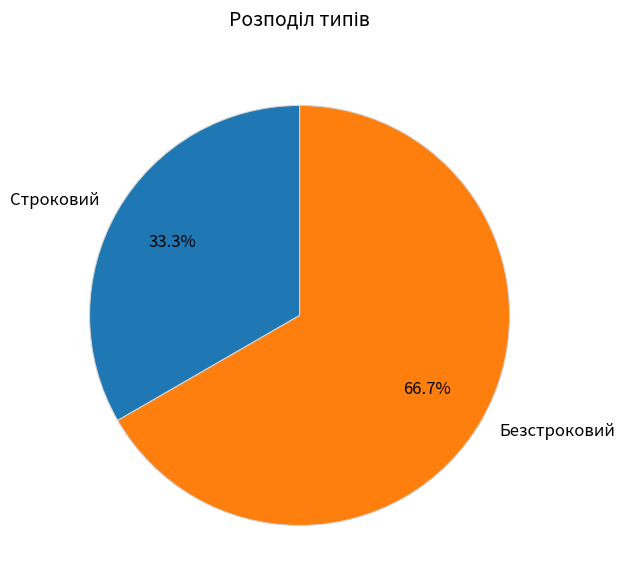

Rank the categories by value from lowest to highest.

Строковий, Безстроковий